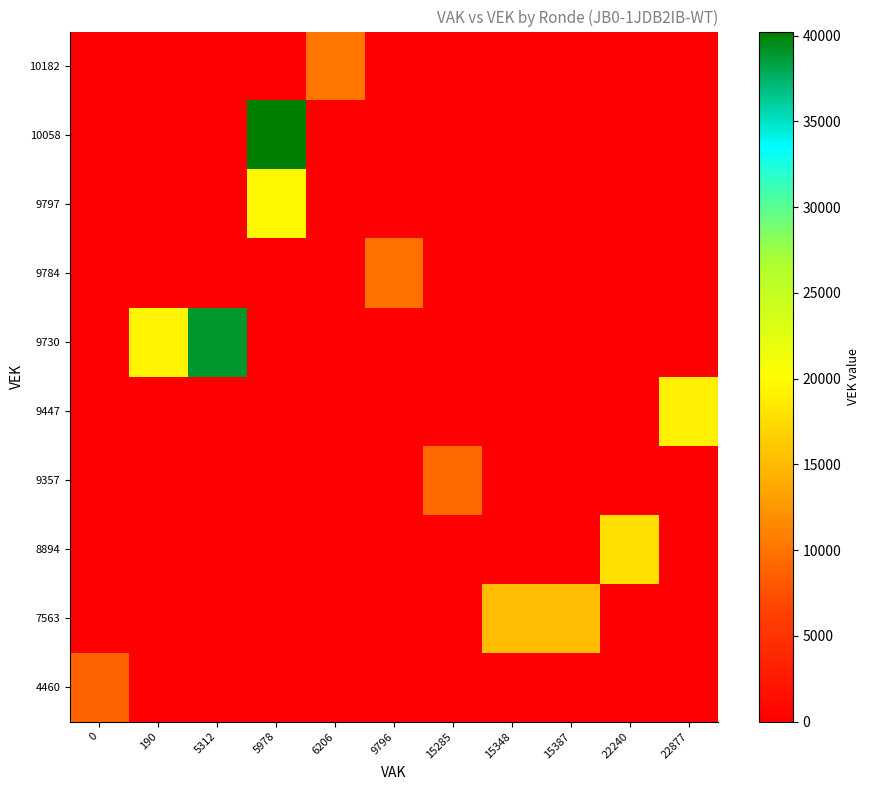

Reading left to right, list all the values displayed in this chart.

4460: 0=8920	190=0	5312=0	5978=0	6206=0	9796=0	15285=0	15348=0	15387=0	22240=0	22877=0
7563: 0=0	190=0	5312=0	5978=0	6206=0	9796=0	15285=0	15348=15126	15387=15126	22240=0	22877=0
8894: 0=0	190=0	5312=0	5978=0	6206=0	9796=0	15285=0	15348=0	15387=0	22240=17788	22877=0
9357: 0=0	190=0	5312=0	5978=0	6206=0	9796=0	15285=9357	15348=0	15387=0	22240=0	22877=0
9447: 0=0	190=0	5312=0	5978=0	6206=0	9796=0	15285=0	15348=0	15387=0	22240=0	22877=18894
9730: 0=0	190=19460	5312=38920	5978=0	6206=0	9796=0	15285=0	15348=0	15387=0	22240=0	22877=0
9784: 0=0	190=0	5312=0	5978=0	6206=0	9796=9784	15285=0	15348=0	15387=0	22240=0	22877=0
9797: 0=0	190=0	5312=0	5978=19594	6206=0	9796=0	15285=0	15348=0	15387=0	22240=0	22877=0
10058: 0=0	190=0	5312=0	5978=40232	6206=0	9796=0	15285=0	15348=0	15387=0	22240=0	22877=0
10182: 0=0	190=0	5312=0	5978=0	6206=10182	9796=0	15285=0	15348=0	15387=0	22240=0	22877=0